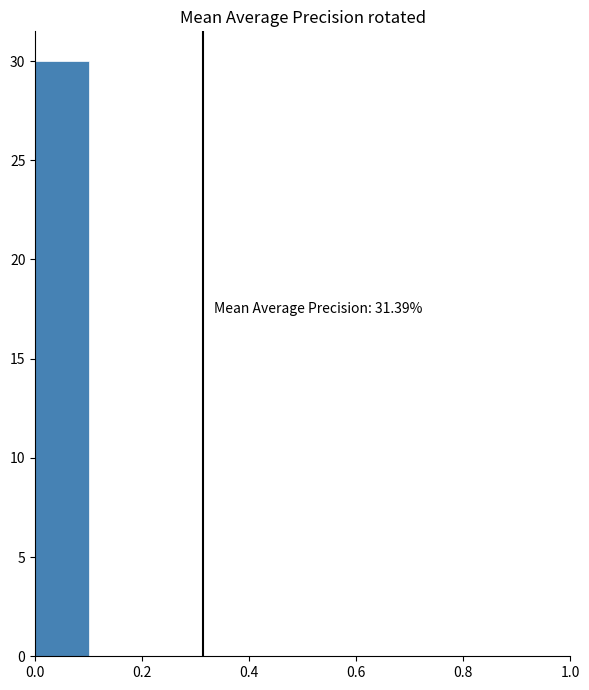

Which range on the x-axis has the tallest bar?

0.0 to 0.1